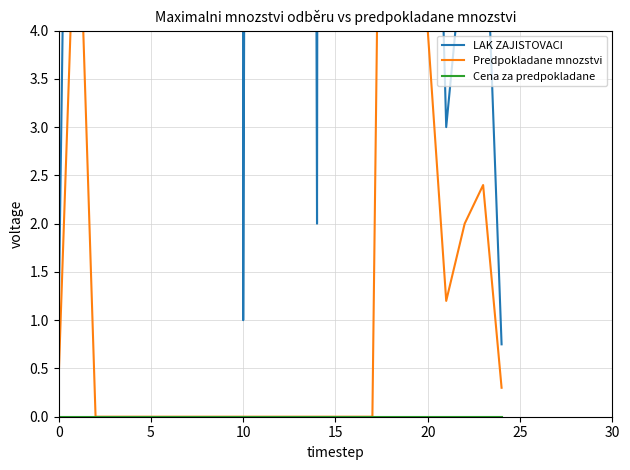

At 24, list the series in order from largest to smallest.

LAK ZAJISTOVACI, Predpokladane mnozstvi, Cena za predpokladane